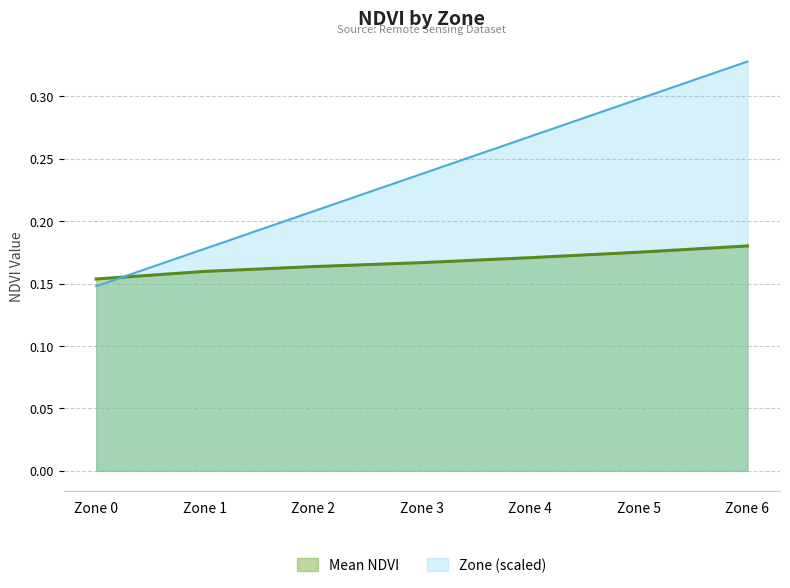

At which category is the sum across all series the highest?

Zone 6